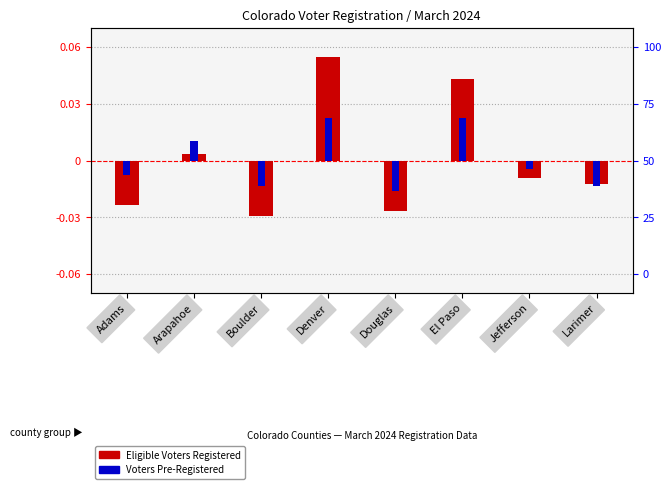

How many negative values does the Eligible Voters Registered series have?

5